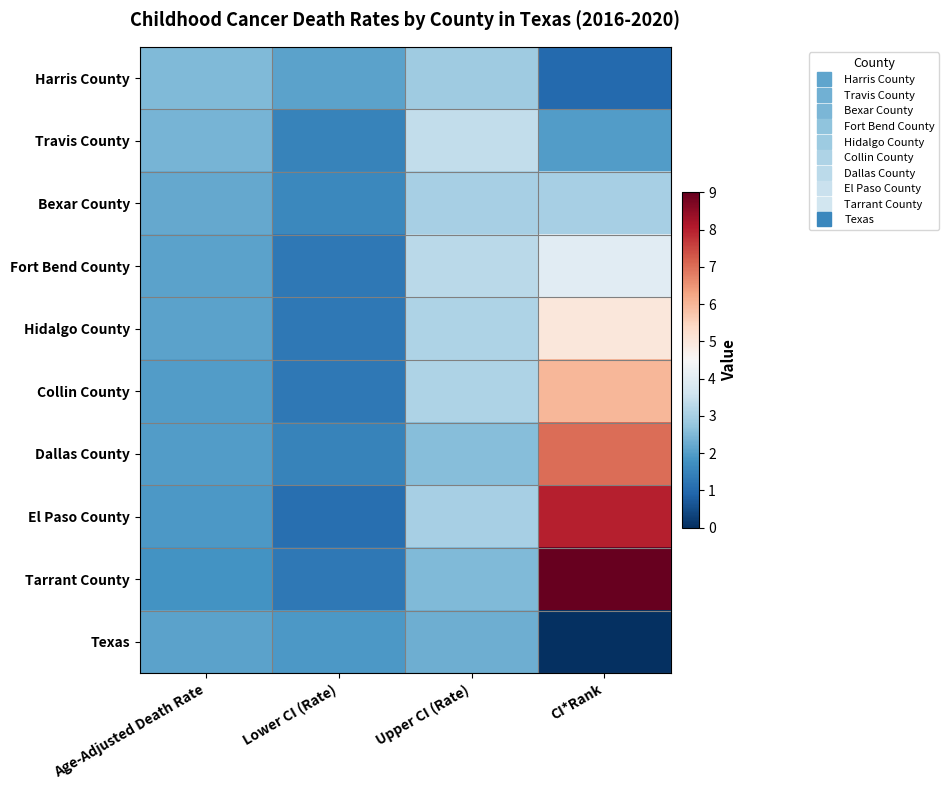

Rank the series by their maximum value, from highest to lowest.

Tarrant County, El Paso County, Dallas County, Collin County, Hidalgo County, Fort Bend County, Travis County, Bexar County, Harris County, Texas